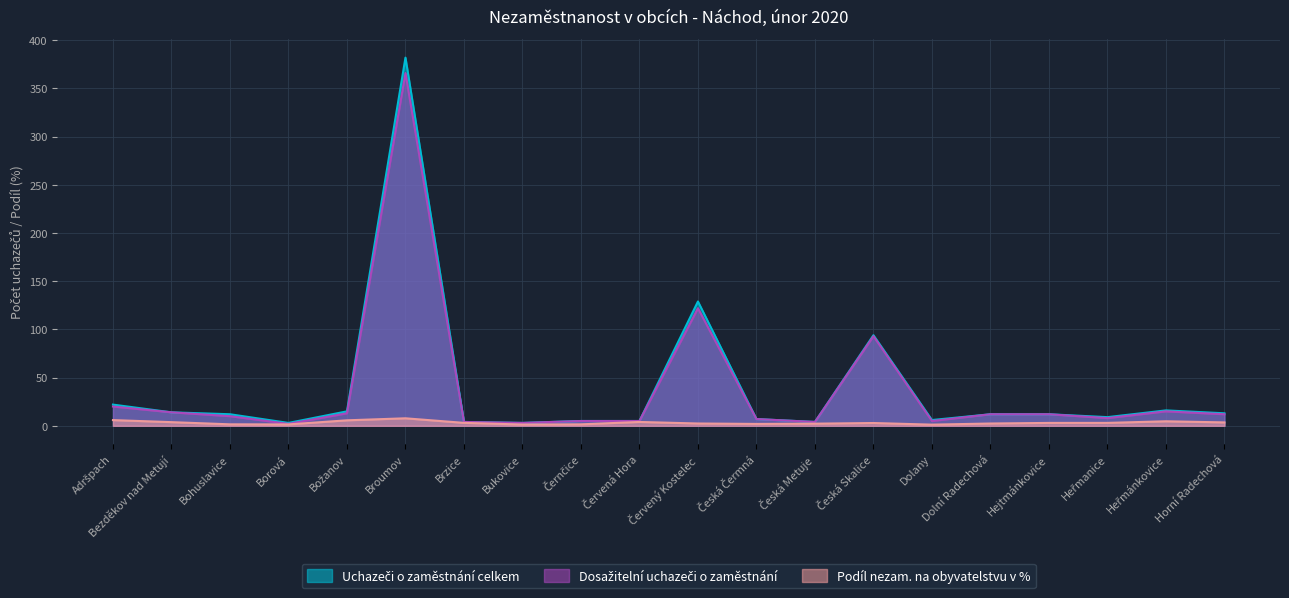

Is it true that Uchazeči o zaměstnání celkem equals 23.0 at Božanov?

False